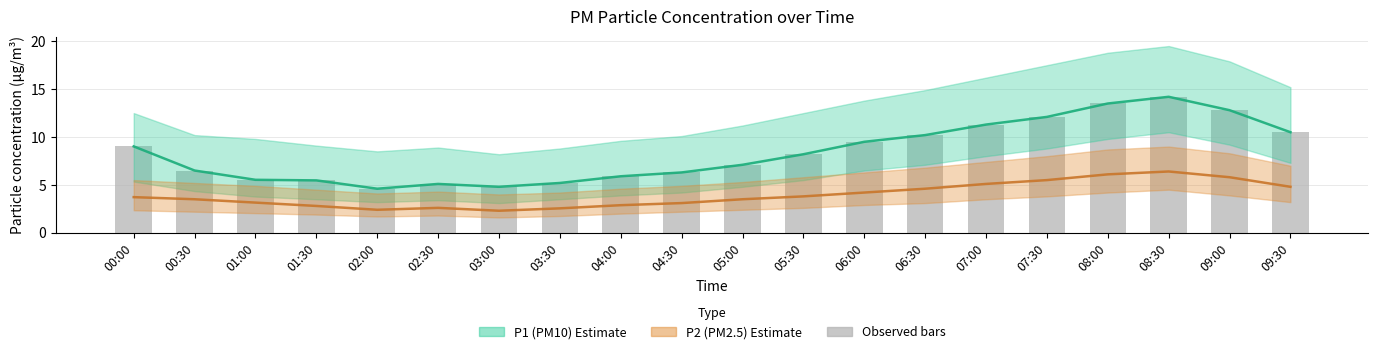

Is it true that P2 (PM2.5) equals 9.3 at 08:00?

False